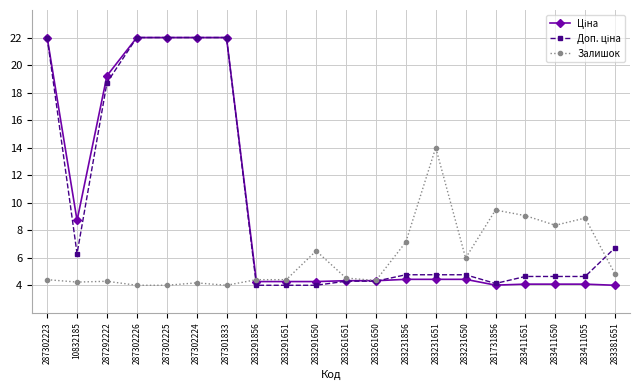

What is the difference between the maximum and minimum values in the Залишок series?

10.0